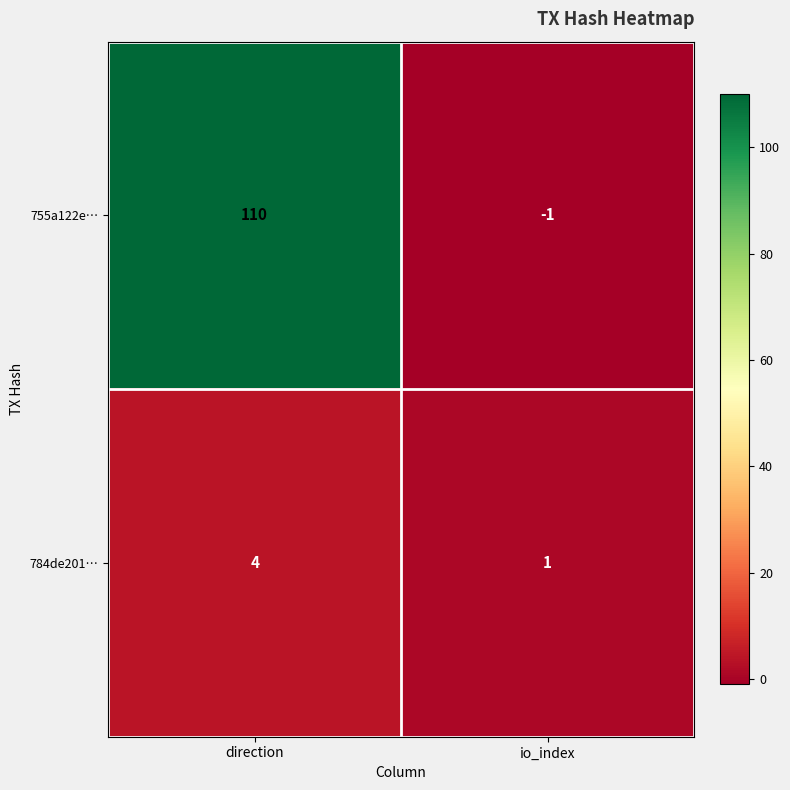

How many distinct data groups are displayed?

2